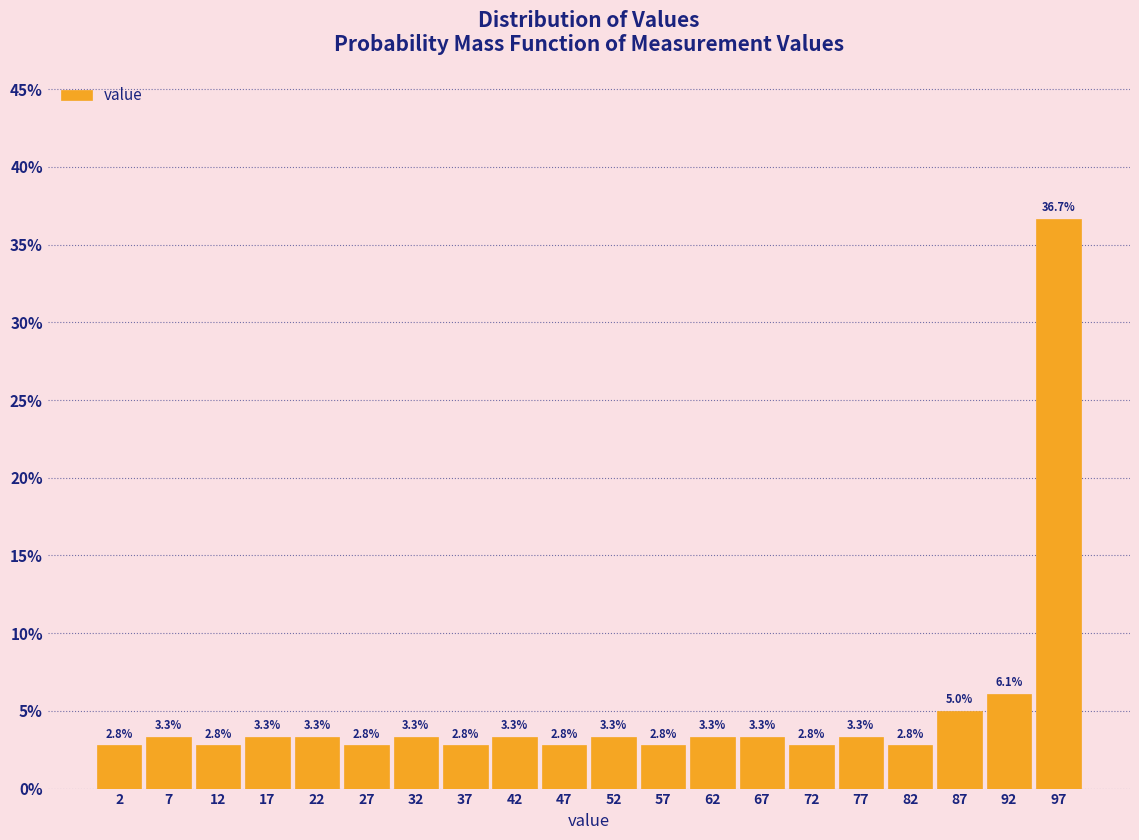

Reading left to right, transcribe this chart: for each bar, give the range it covers on the x-axis and its height.

0 to 5: 2.8
5 to 10: 3.3
10 to 15: 2.8
15 to 20: 3.3
20 to 25: 3.3
25 to 30: 2.8
30 to 35: 3.3
35 to 40: 2.8
40 to 45: 3.3
45 to 50: 2.8
50 to 55: 3.3
55 to 60: 2.8
60 to 65: 3.3
65 to 70: 3.3
70 to 75: 2.8
75 to 80: 3.3
80 to 85: 2.8
85 to 90: 5.0
90 to 95: 6.1
95 to 100: 36.7